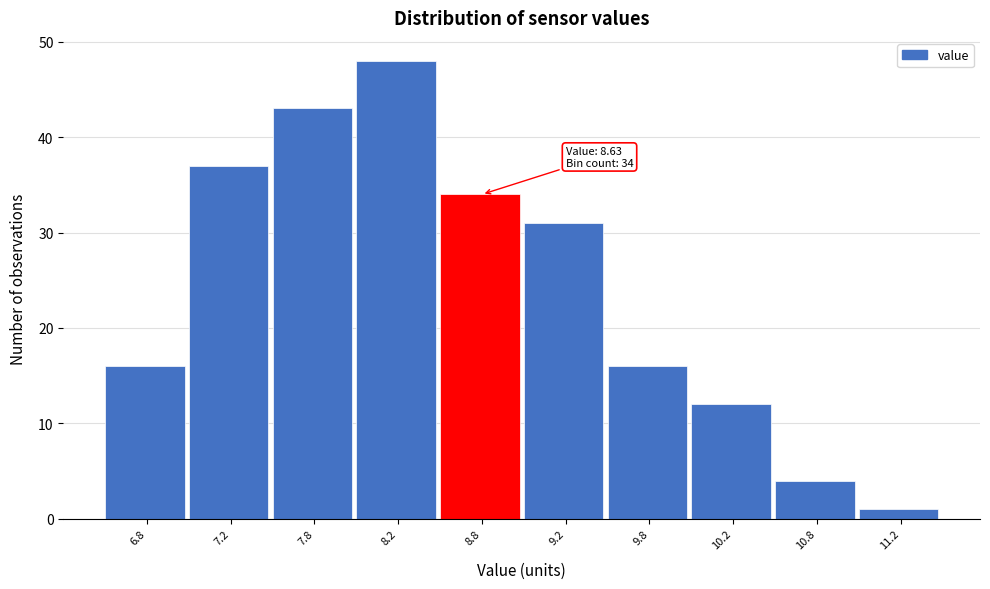

Over which range of the x-axis is the bar tallest?

8.0 to 8.5